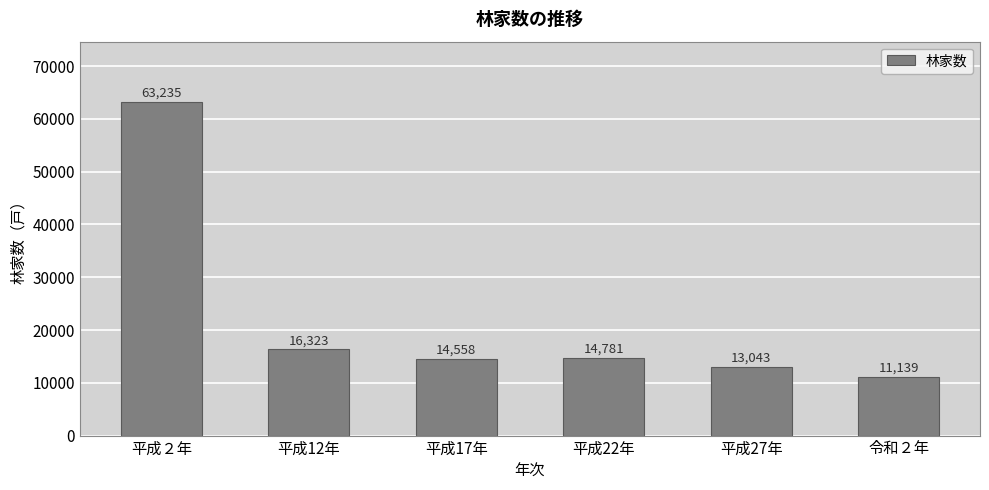

Are the bars horizontal?

No